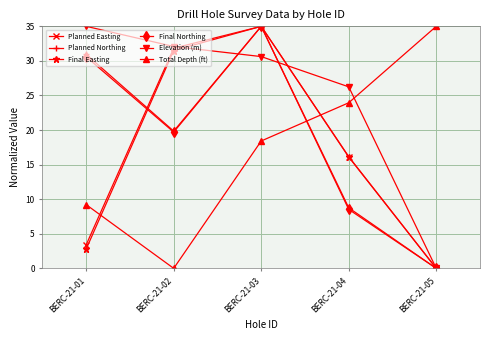

Rank the categories by Planned Easting value from lowest to highest.

BERC-21-05, BERC-21-01, BERC-21-04, BERC-21-02, BERC-21-03